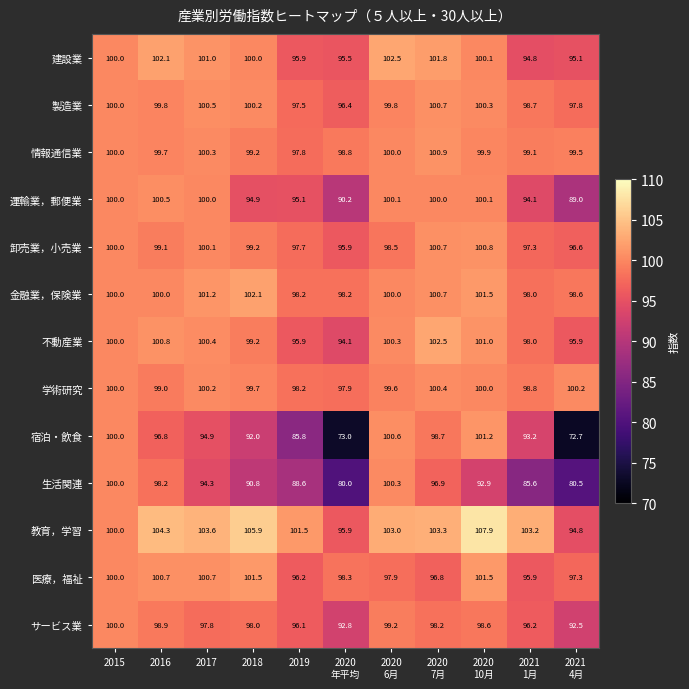

What is the sum of all 宿泊・飲食 values?

1008.9